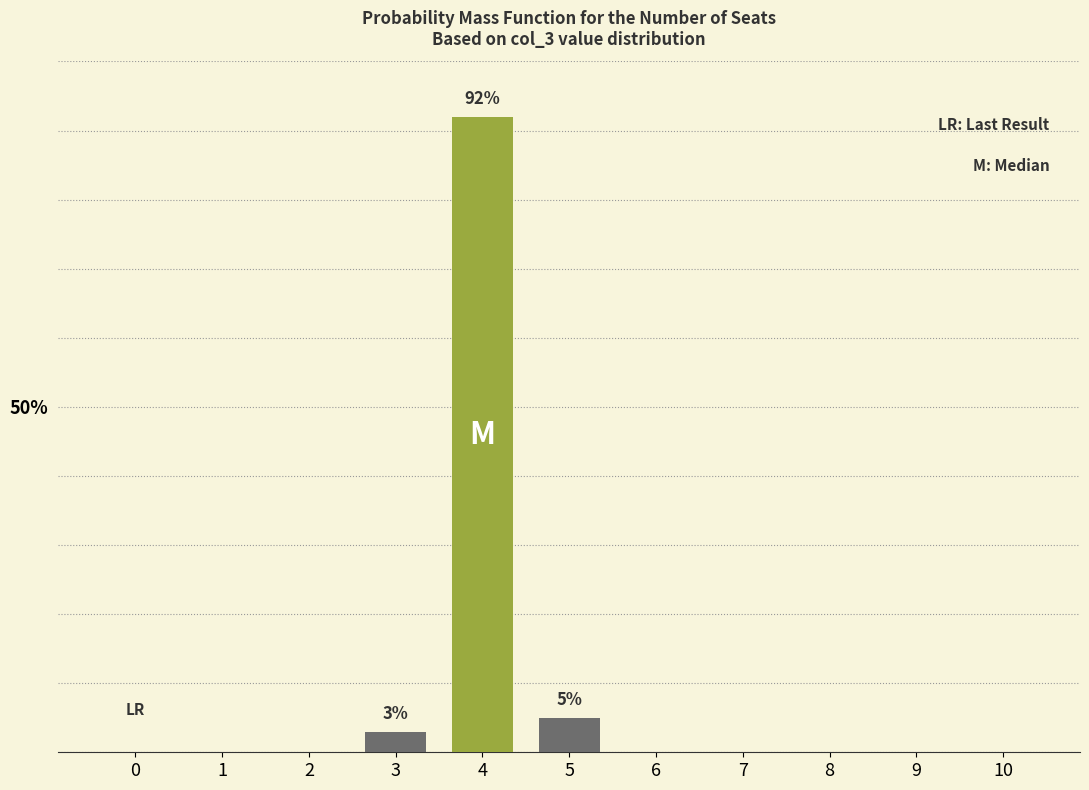

List the labels in order of value, smallest first.

0, 1, 2, 6, 7, 8, 9, 10, 3, 5, 4